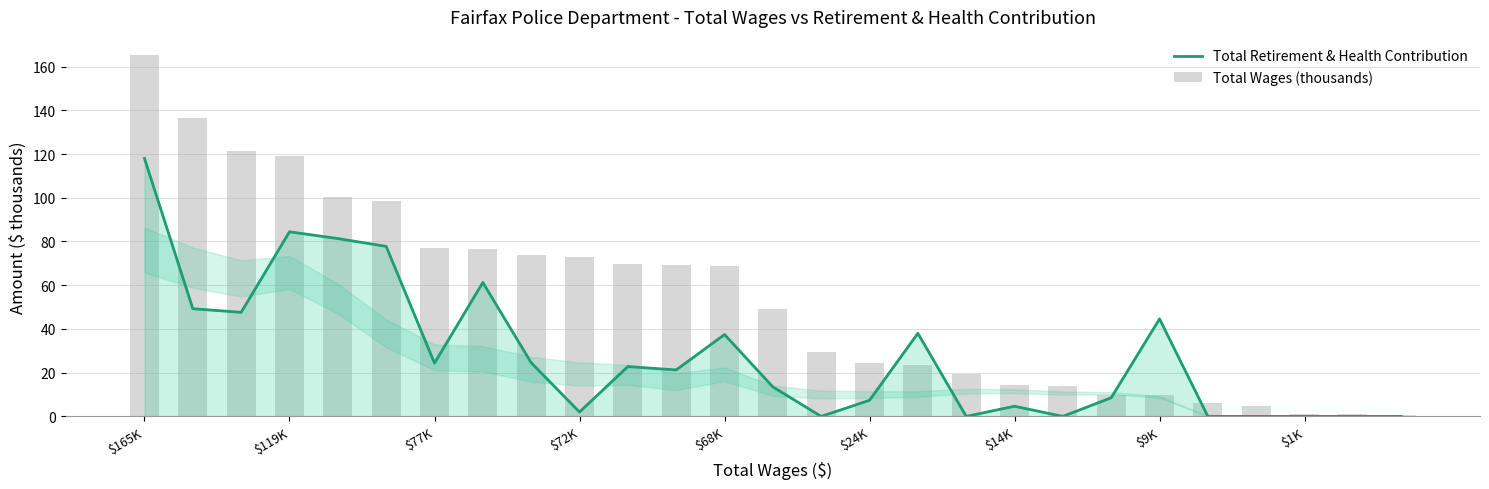

What is the value of the Total Retirement & Health Contribution bar at the 5th from the left?

81.3